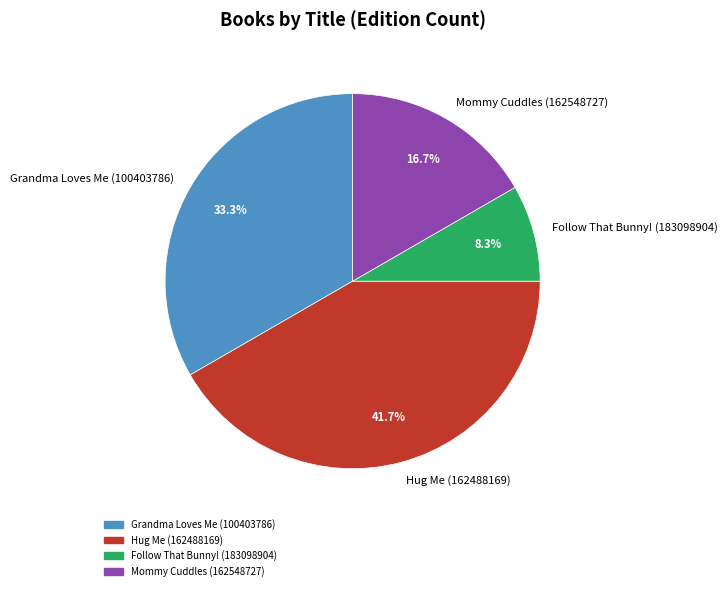

To the nearest percent, what percentage of the pie is Hug Me (162488169)?

42%